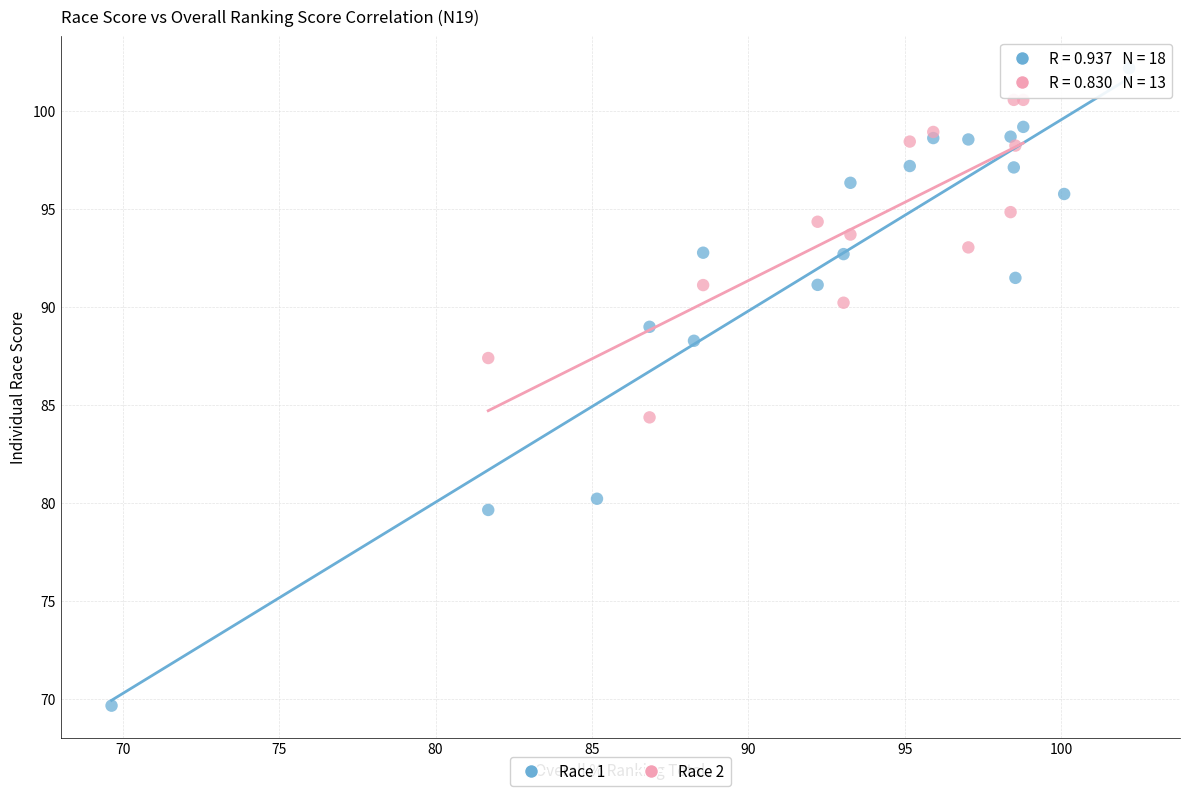

Which series has the largest Y range (max minus min)?

Race 1